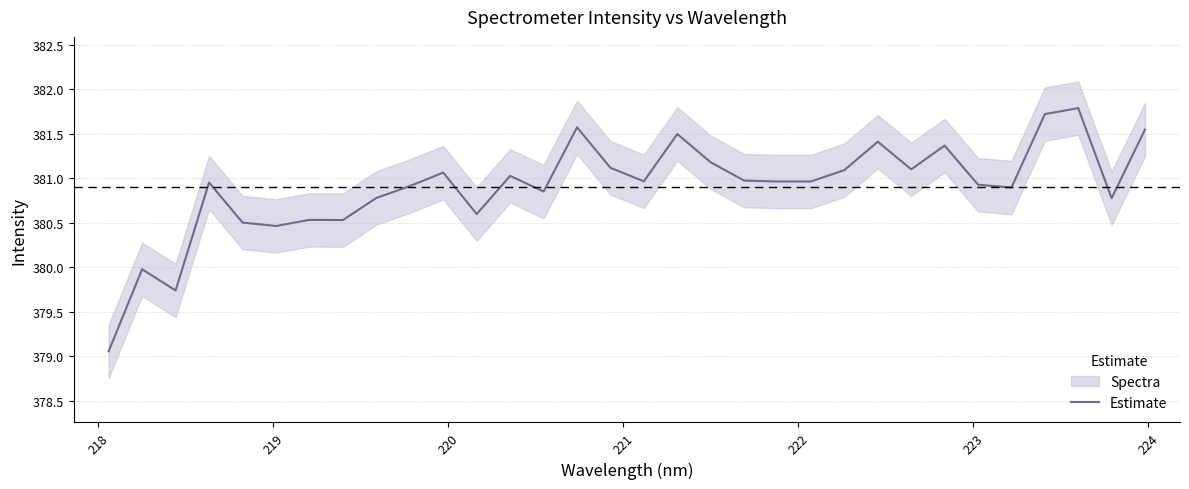

What is the greatest value displayed?

381.8